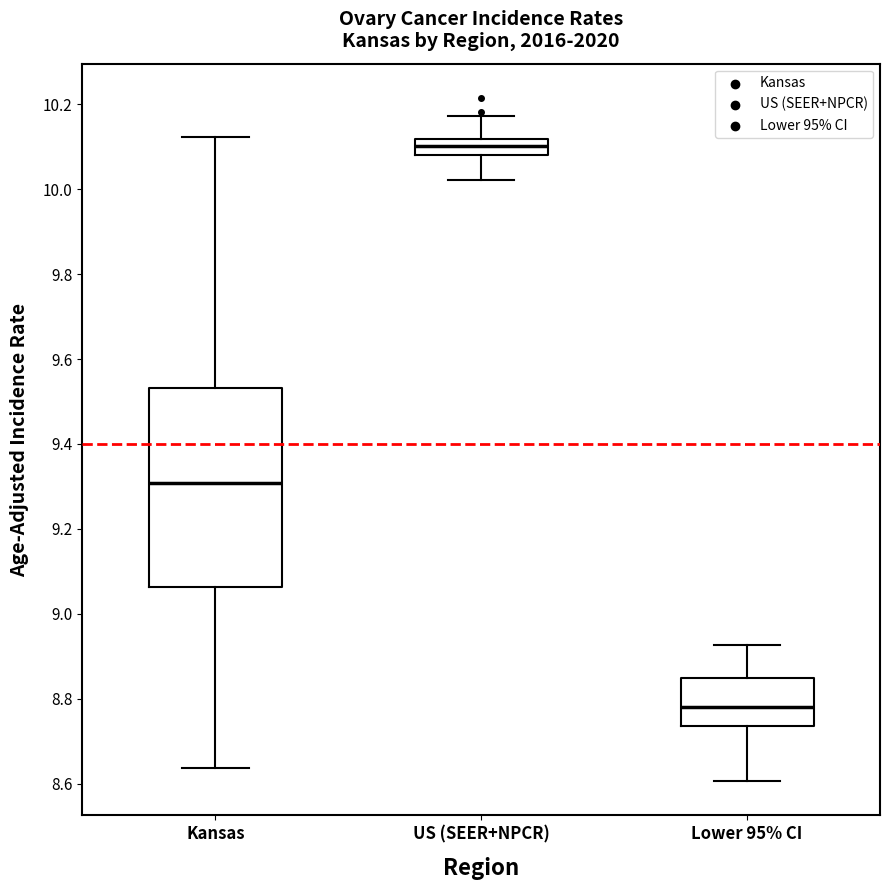

Reading left to right, read every box against the y-axis: the position of its median line, the range the box covers, and the ends of its whiskers. The values are not printed on the chart, so give them approximately, as read against the axis.

Kansas: median 9.30, box 9.06 to 9.54, whiskers 8.64 to 10.12
US (SEER+NPCR): median 10.10, box 10.08 to 10.12, whiskers 10.02 to 10.18
Lower 95% CI: median 8.78, box 8.74 to 8.84, whiskers 8.60 to 8.92